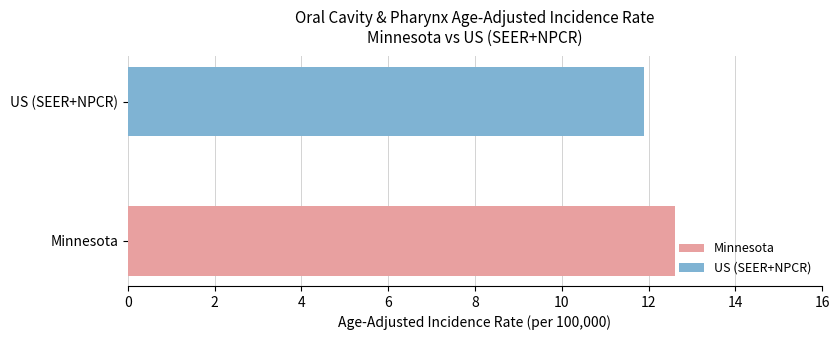

What is the average value?

12.2